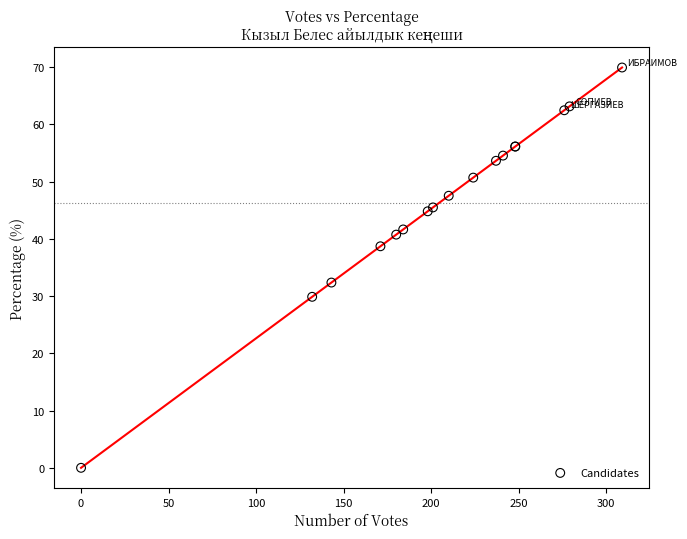

What Y value in the scatter plot is closest to 34?

32.4